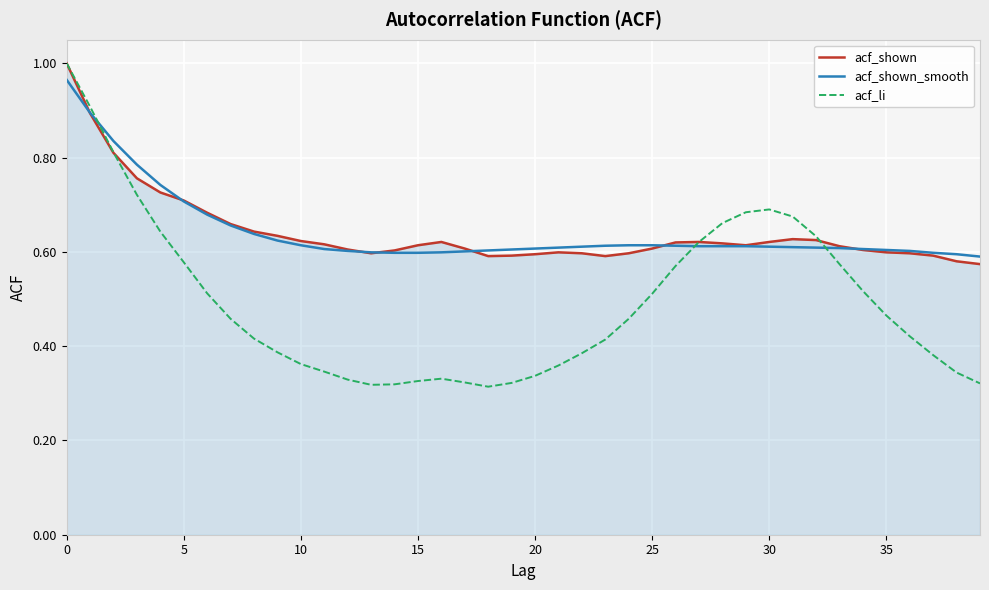

Which category has the lowest value in the acf_shown_smooth series?

39